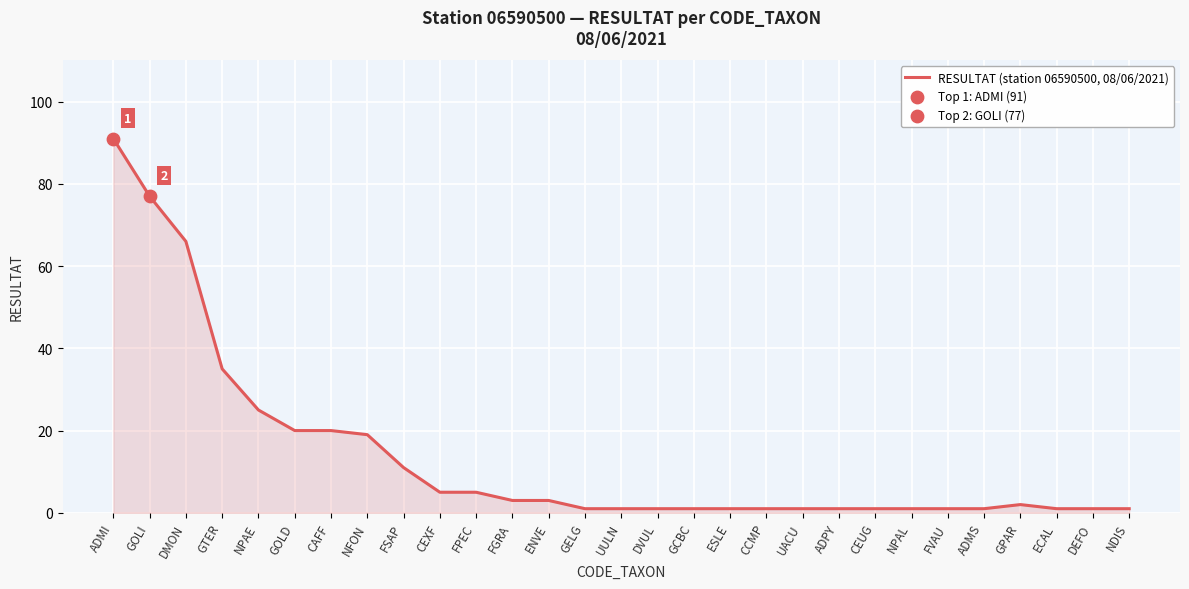

What is the change in value from CEXF to ADPY?

-4